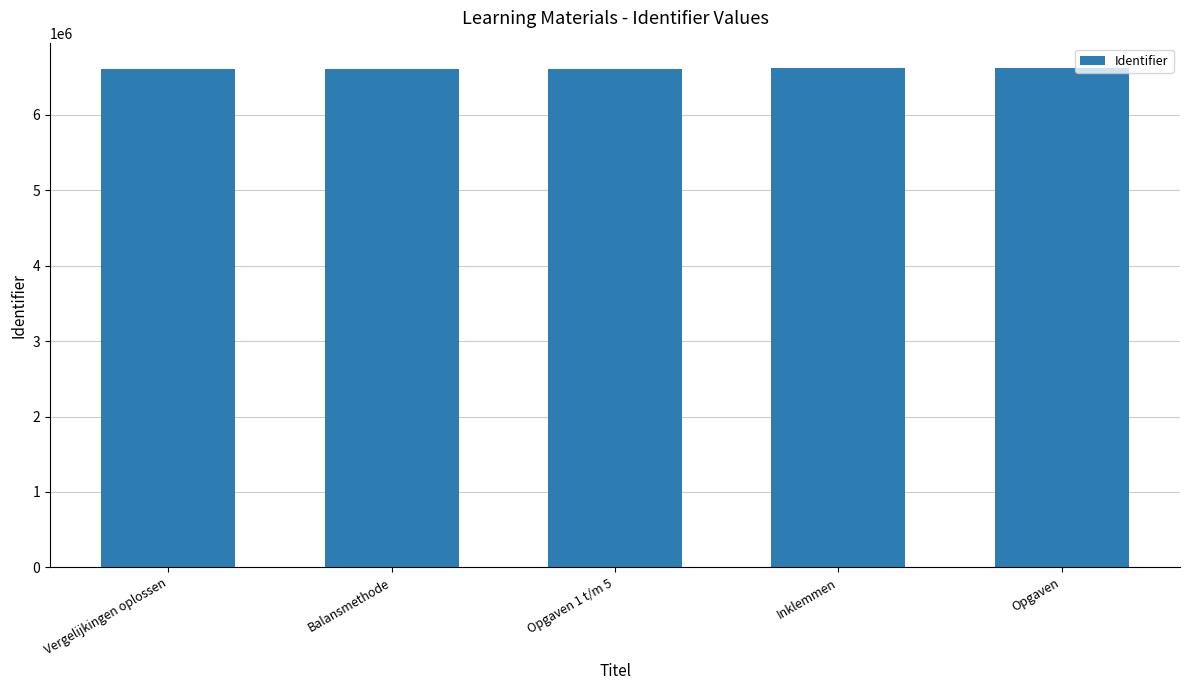

Read the value at Balansmethode.

6612607